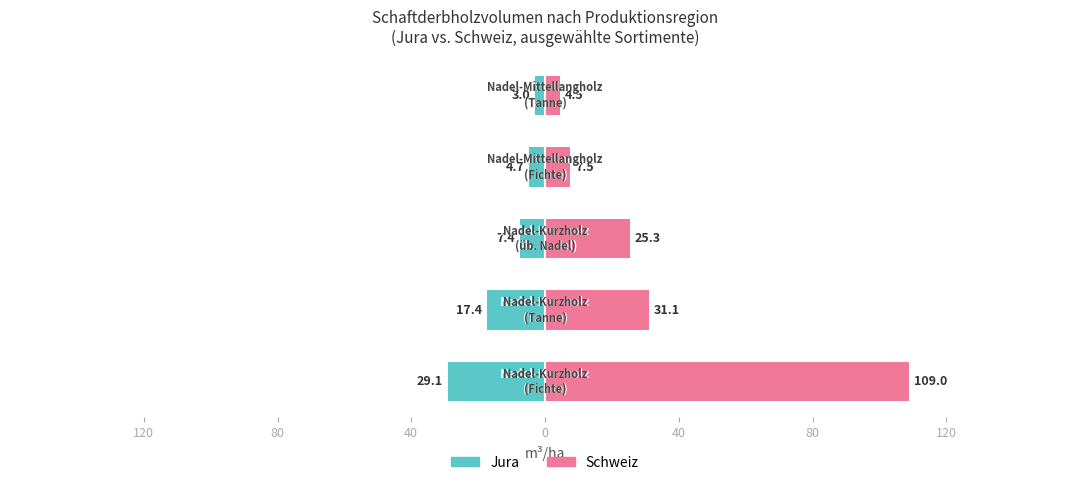

How many data points does each series have?

5